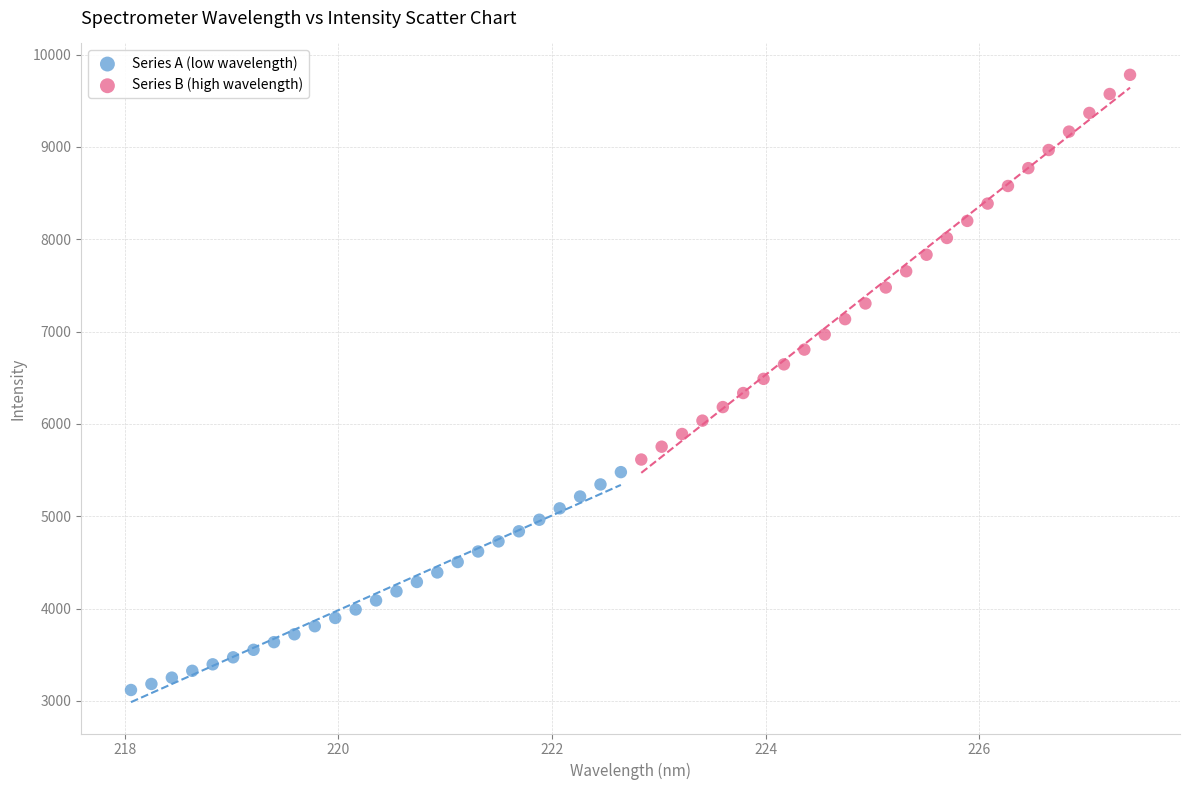

Which series contains the lowest Y value?

Series A (low wavelength)